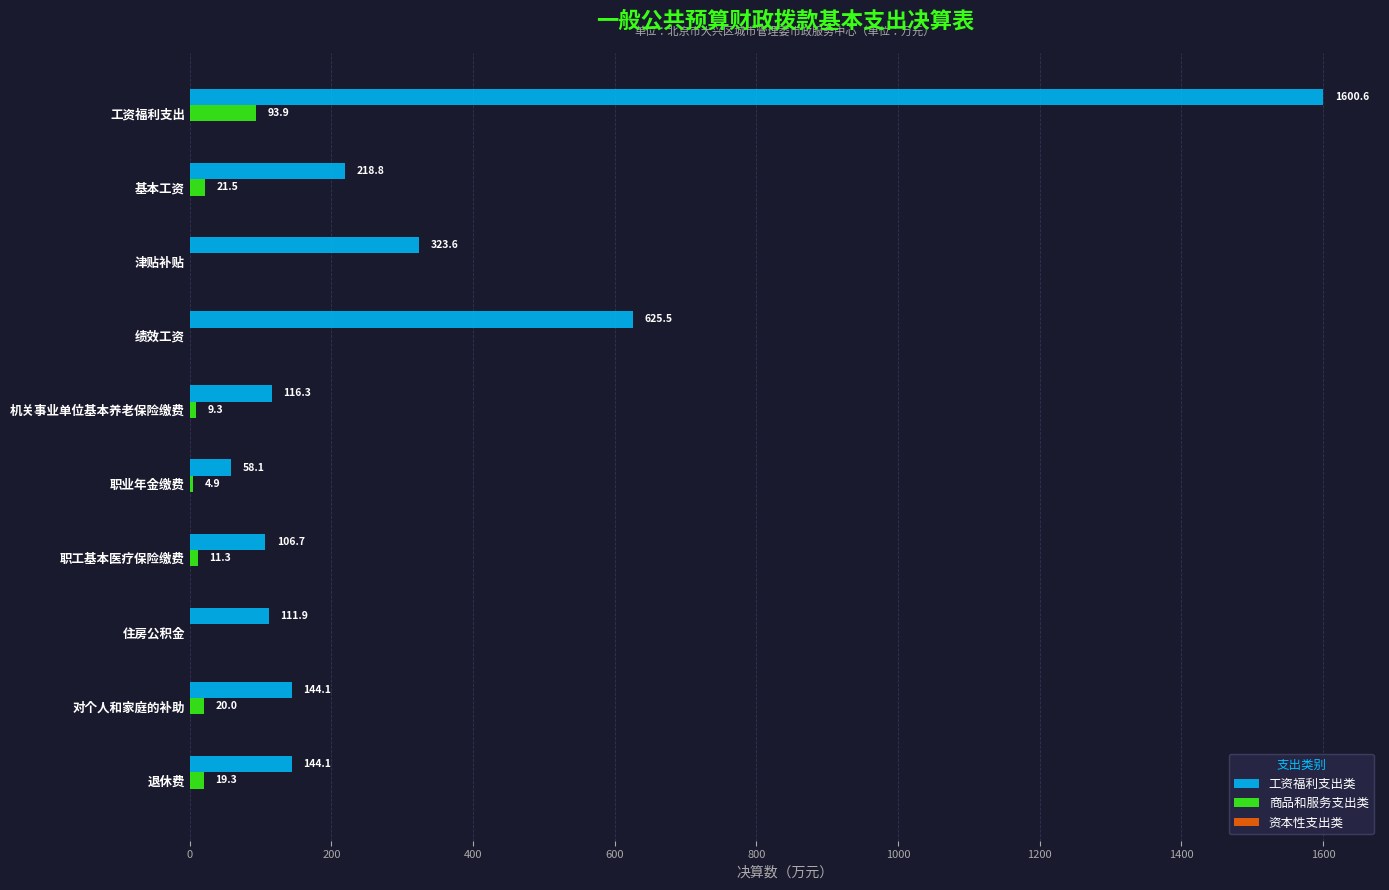

Is it true that 工资福利支出类 equals 144.1 at 退休费?

True